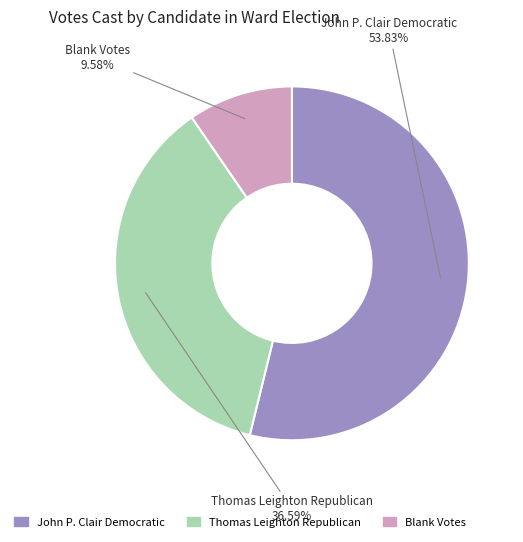

Rank the categories by value from lowest to highest.

Blank Votes, Thomas Leighton Republican, John P. Clair Democratic